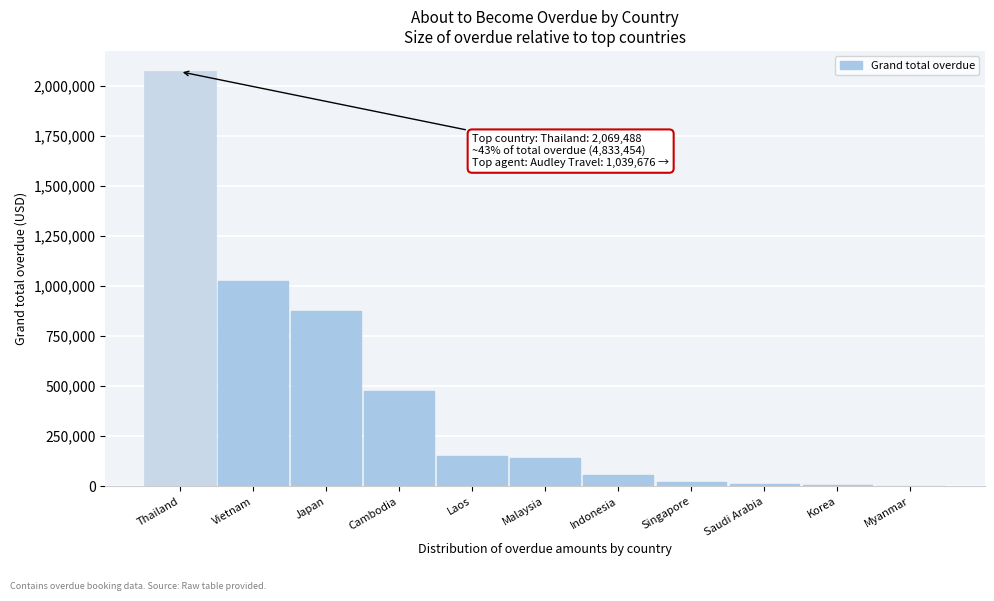

What is the greatest value displayed?

2069488.3